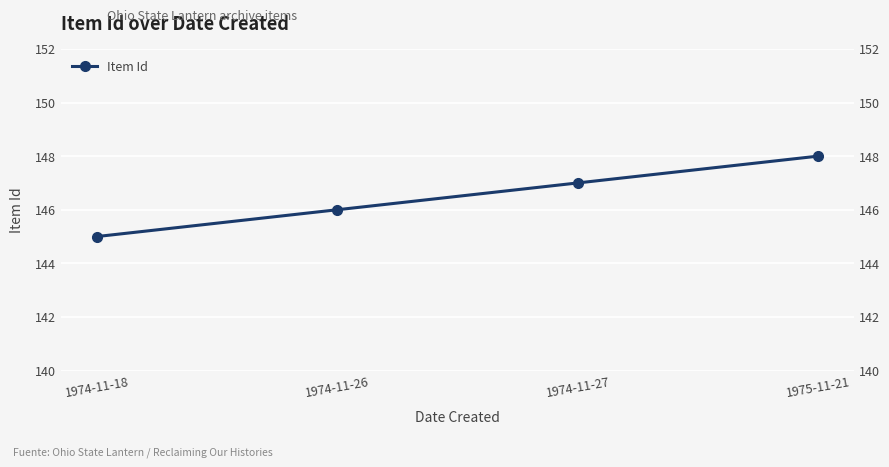

List the labels in order of value, largest first.

1975-11-21, 1974-11-27, 1974-11-26, 1974-11-18